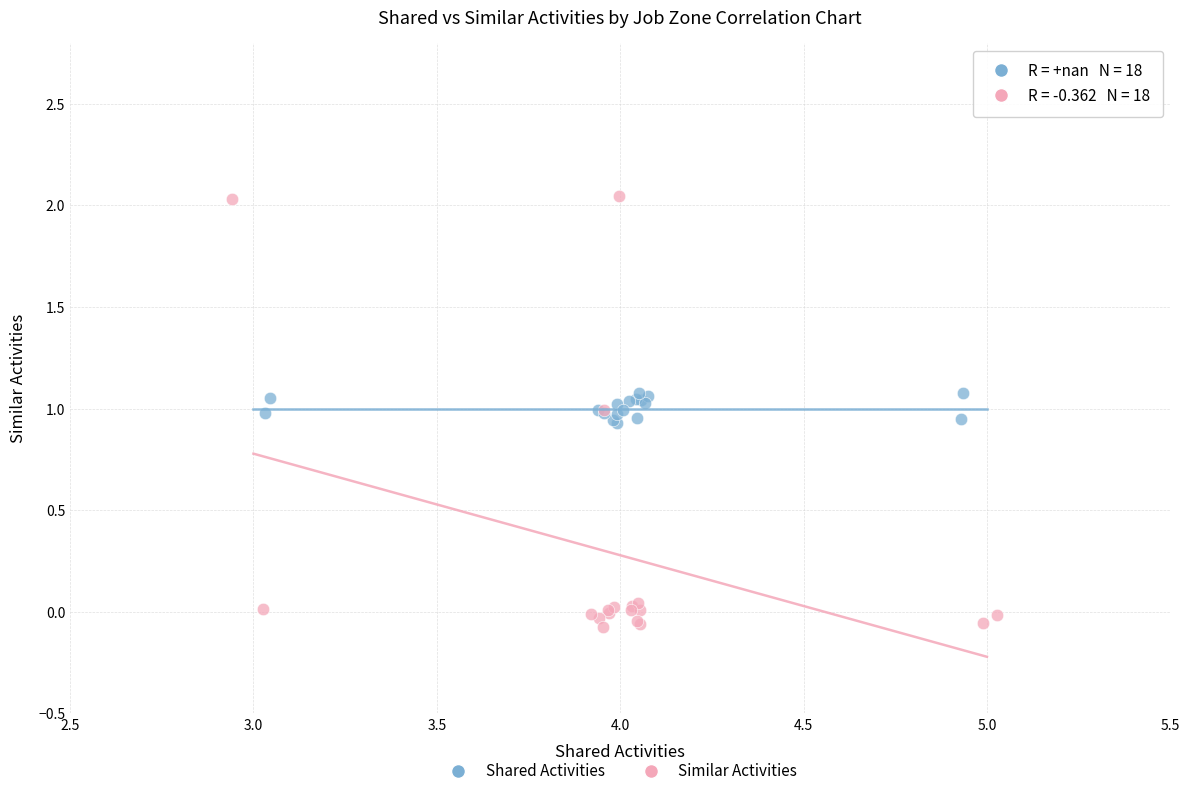

Which series reaches the minimum Y coordinate?

Similar Activities